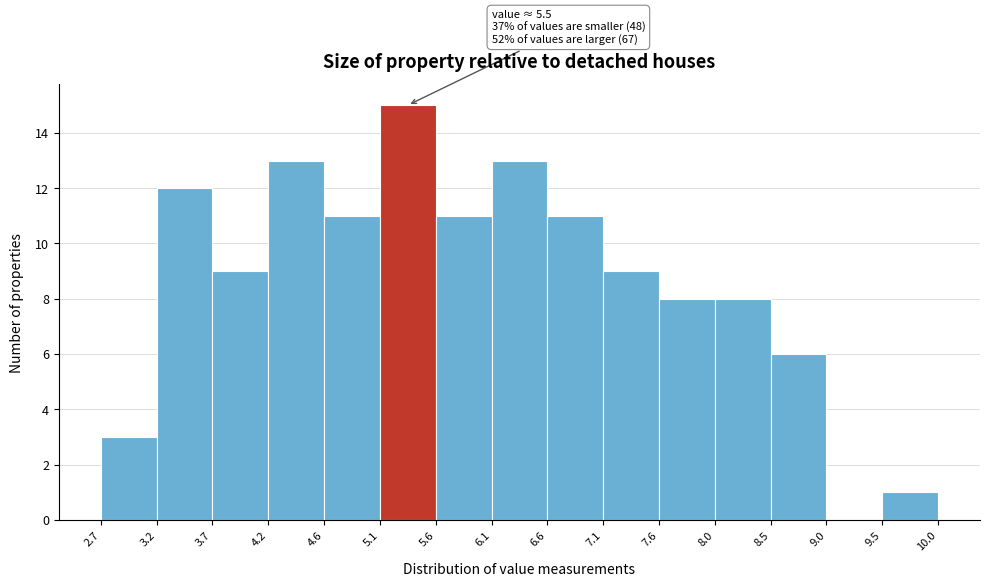

Over which range of the x-axis is the bar tallest?

5.1 to 5.6